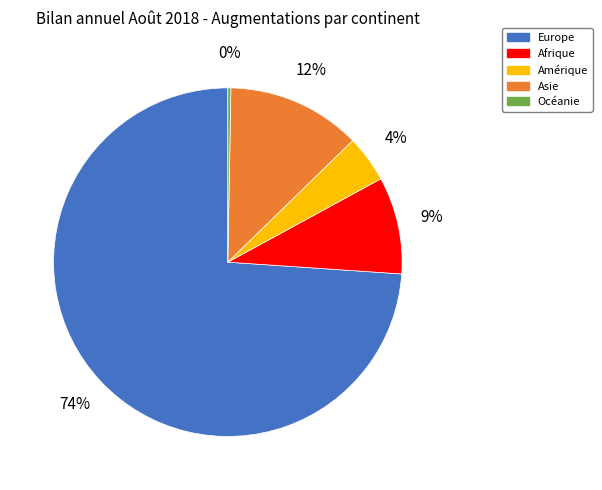

Is it true that Amérique is 4% of the pie?

True